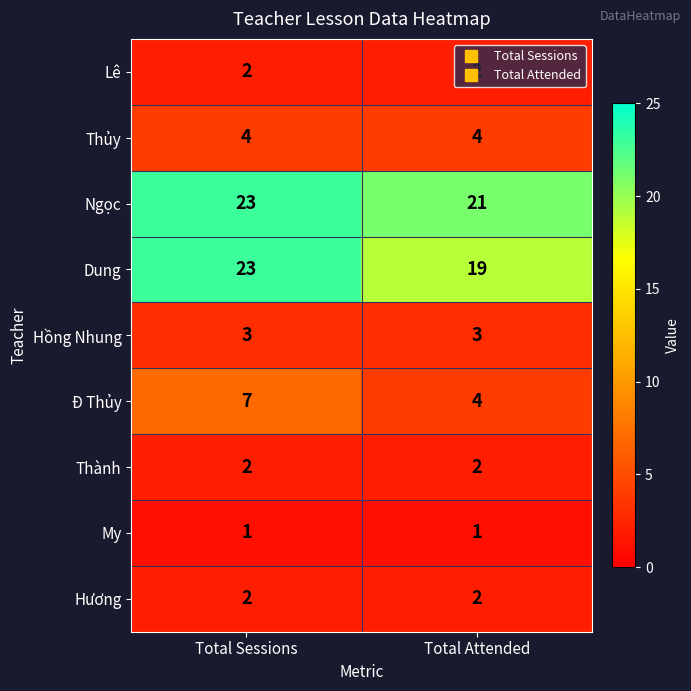

What is the sum of all Dung values?

42